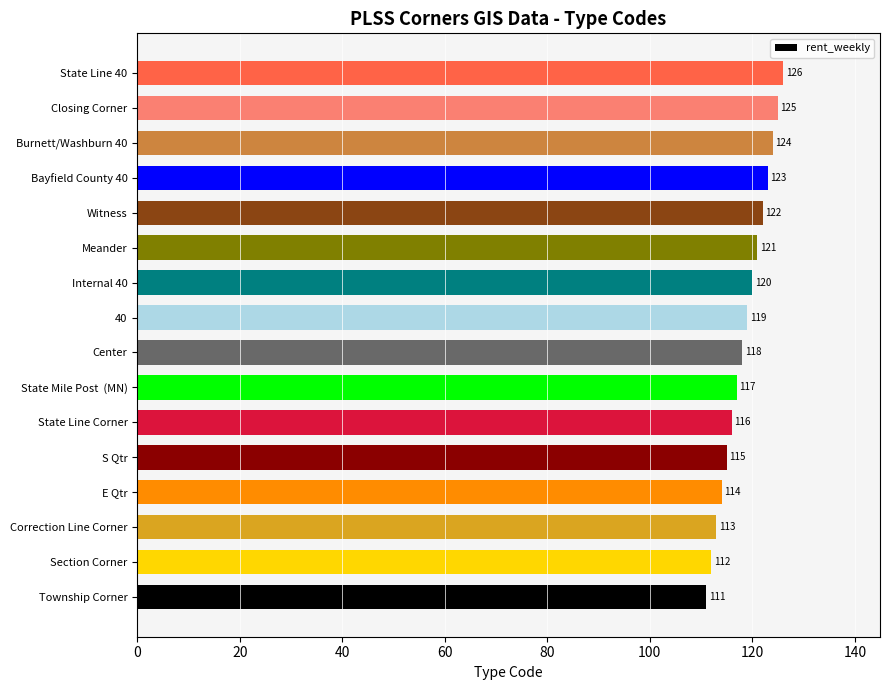

True or false: the data shows 82 at State Mile Post  (MN).

False